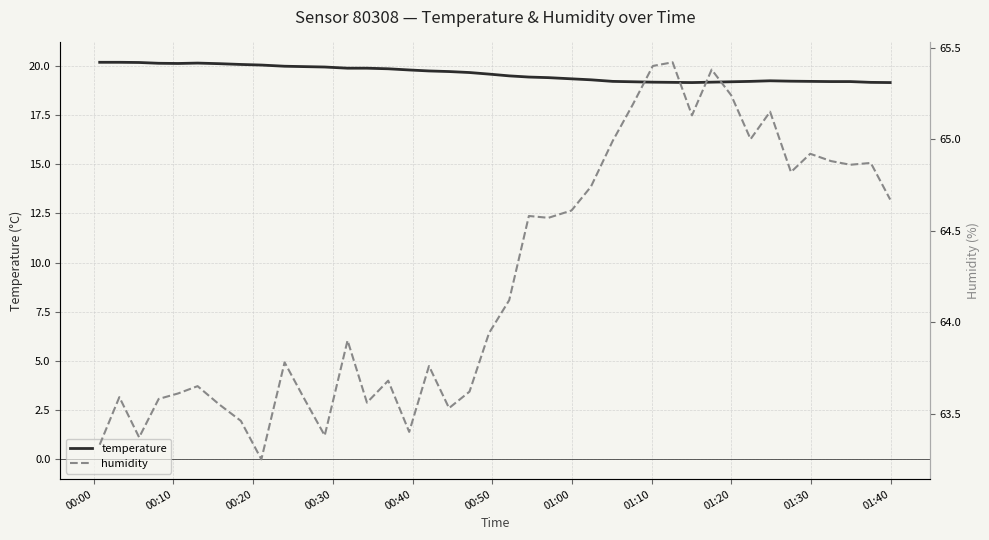

True or false: humidity and temperature cross at least once.

False